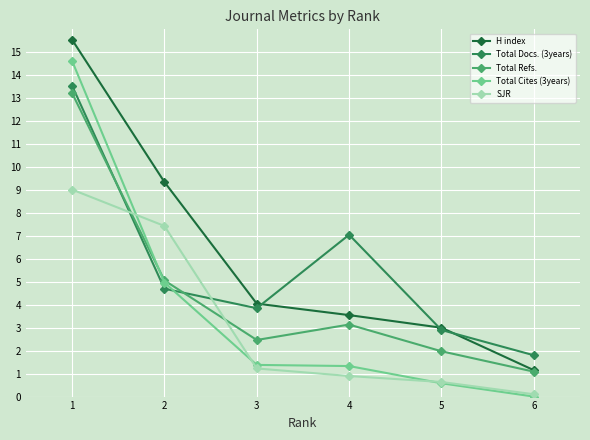

Which series has the largest range (max minus min)?

Total Cites (3years)